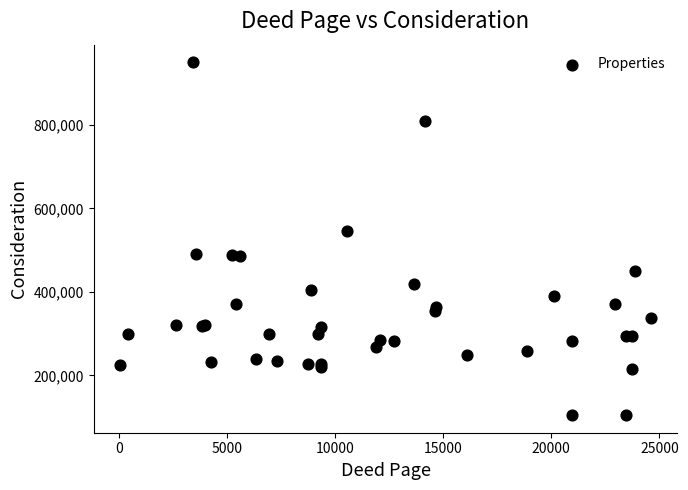

What Y value in the scatter plot is closest to 527500?

545000